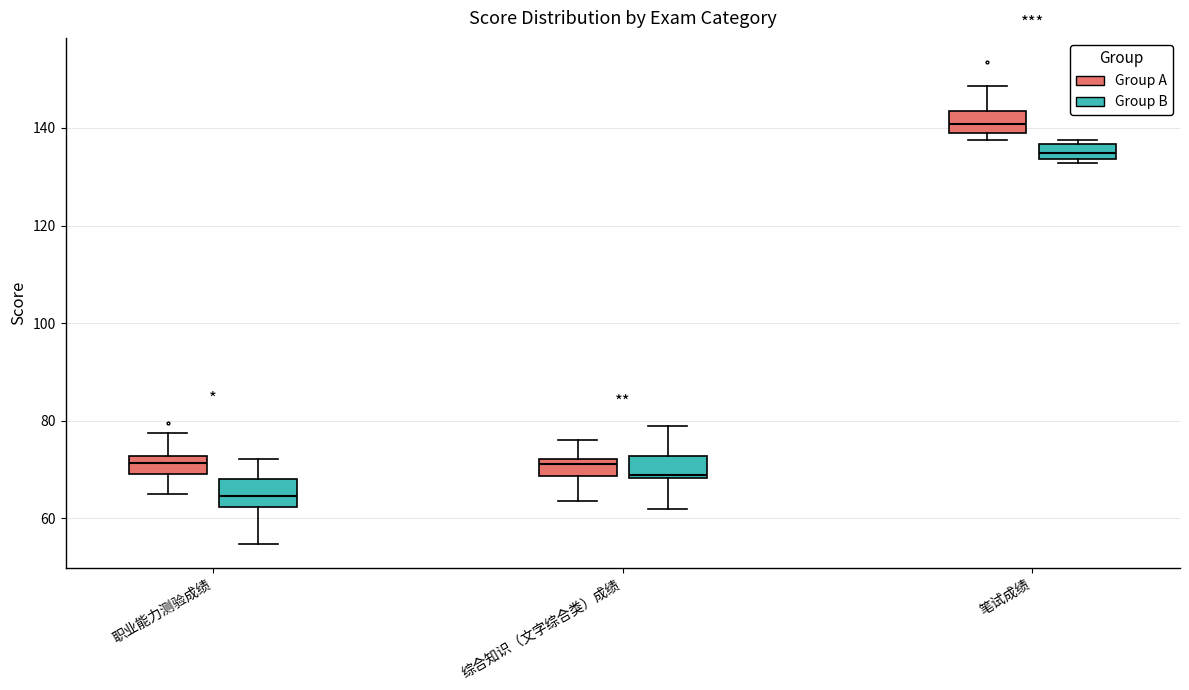

Where is the upper edge of the box for 笔试成绩 (Group B) on the y-axis? The values are not printed on the chart, so give them approximately, as read against the axis.

136